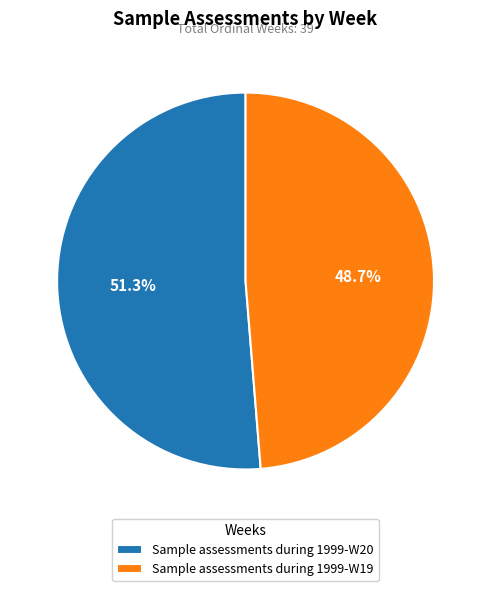

What is the majority slice?

Sample assessments during 1999-W20